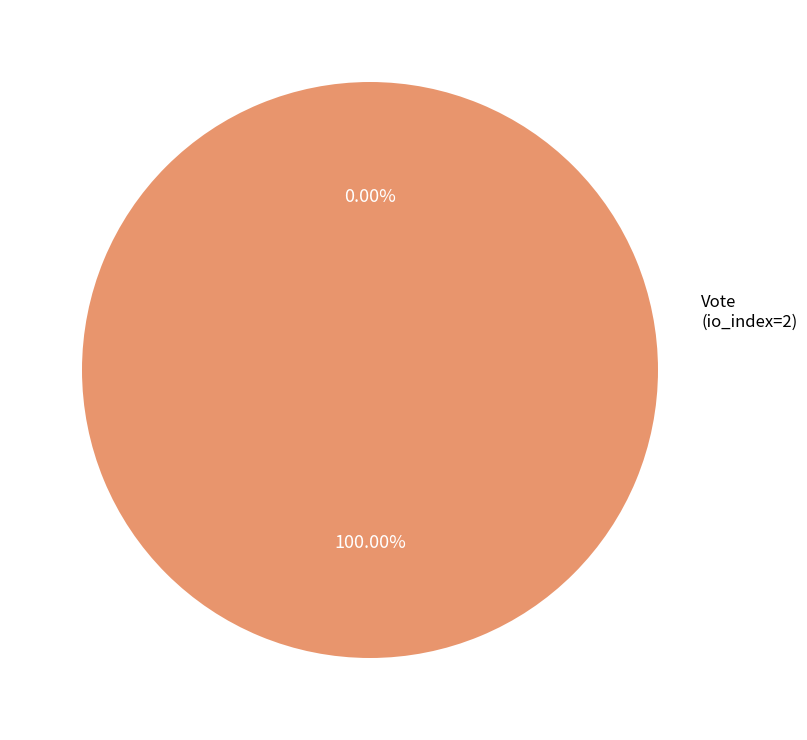

The Vote (io_index=2) slice represents 99% of the pie. True or false?

False